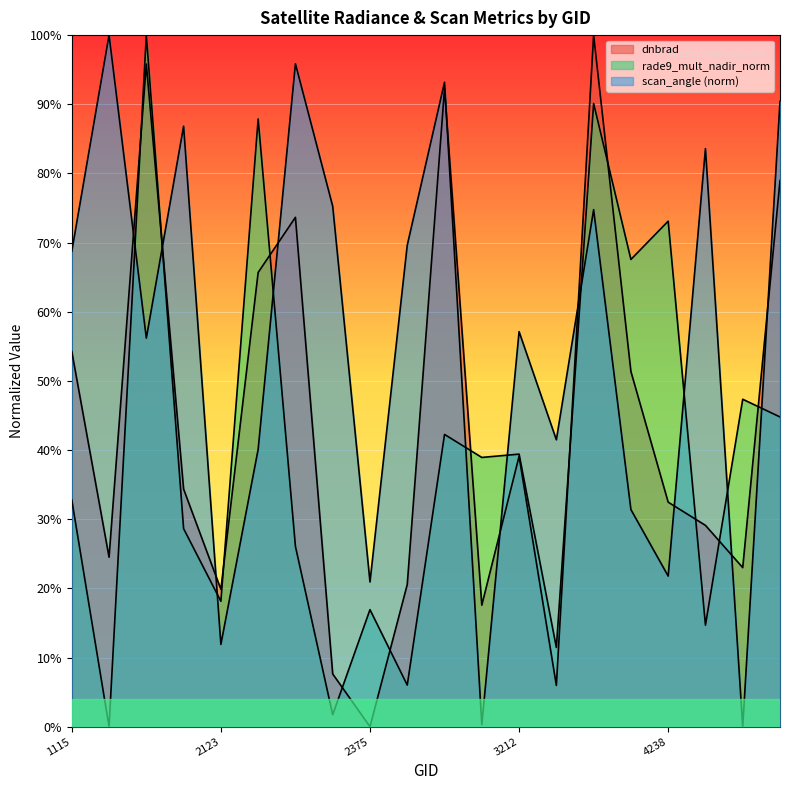

What is the sum of all scan_angle_norm values?

11.2